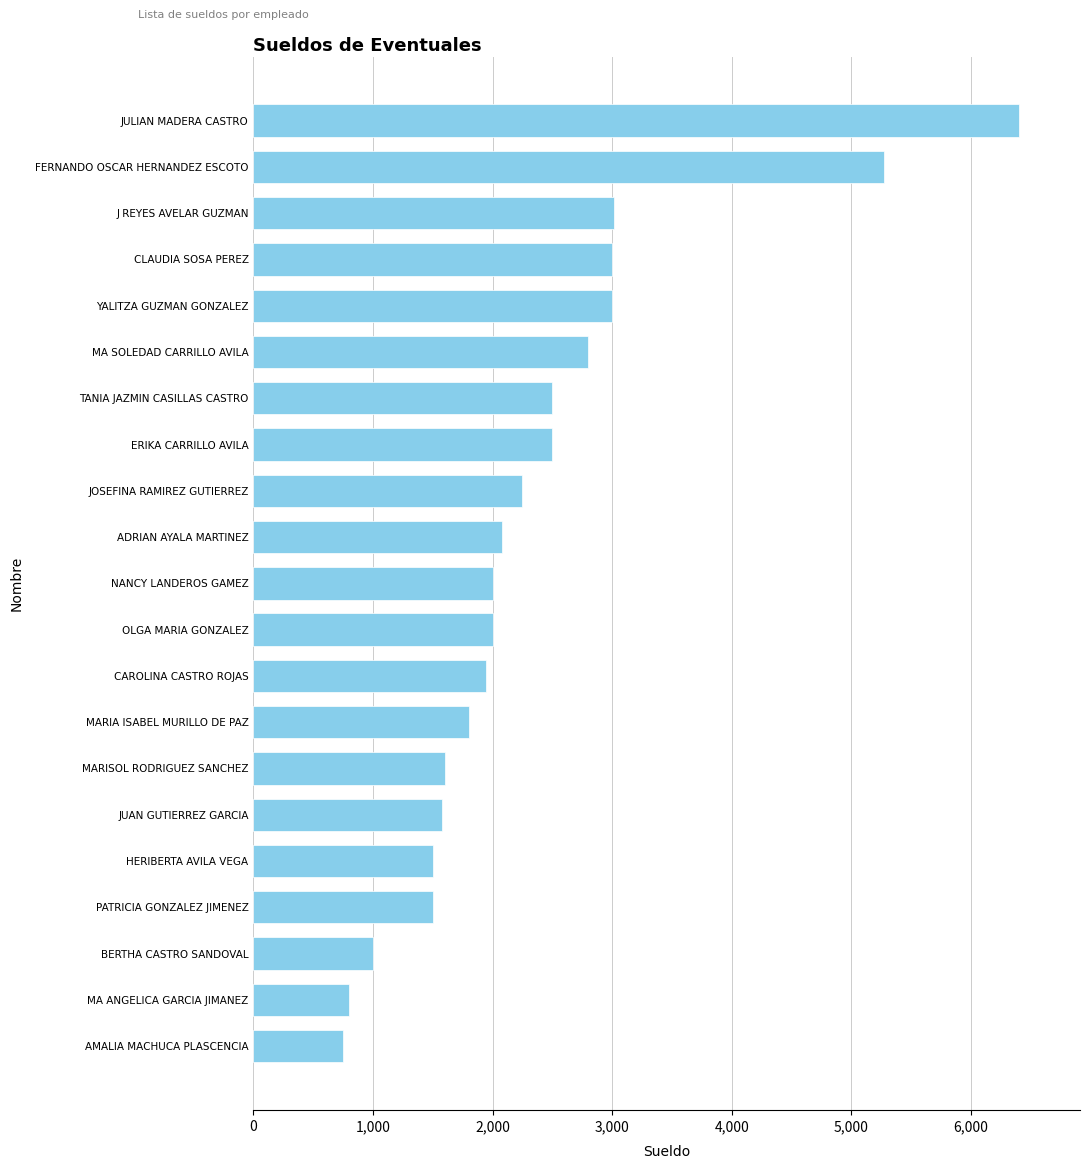

What is the minimum value shown in the chart?

750.0